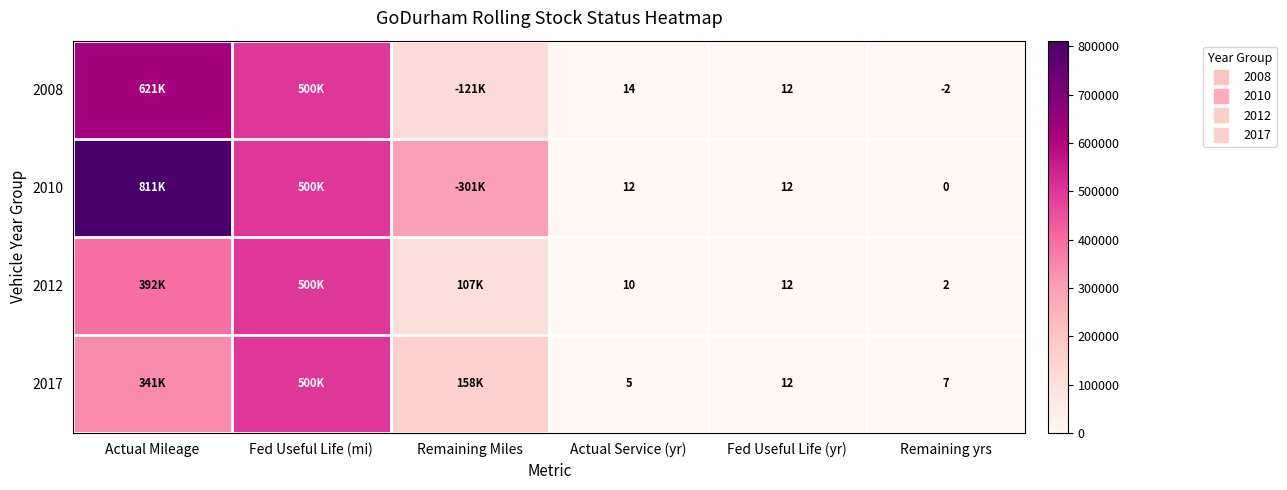

At which label does 2017 first exceed 158745?

Actual Mileage